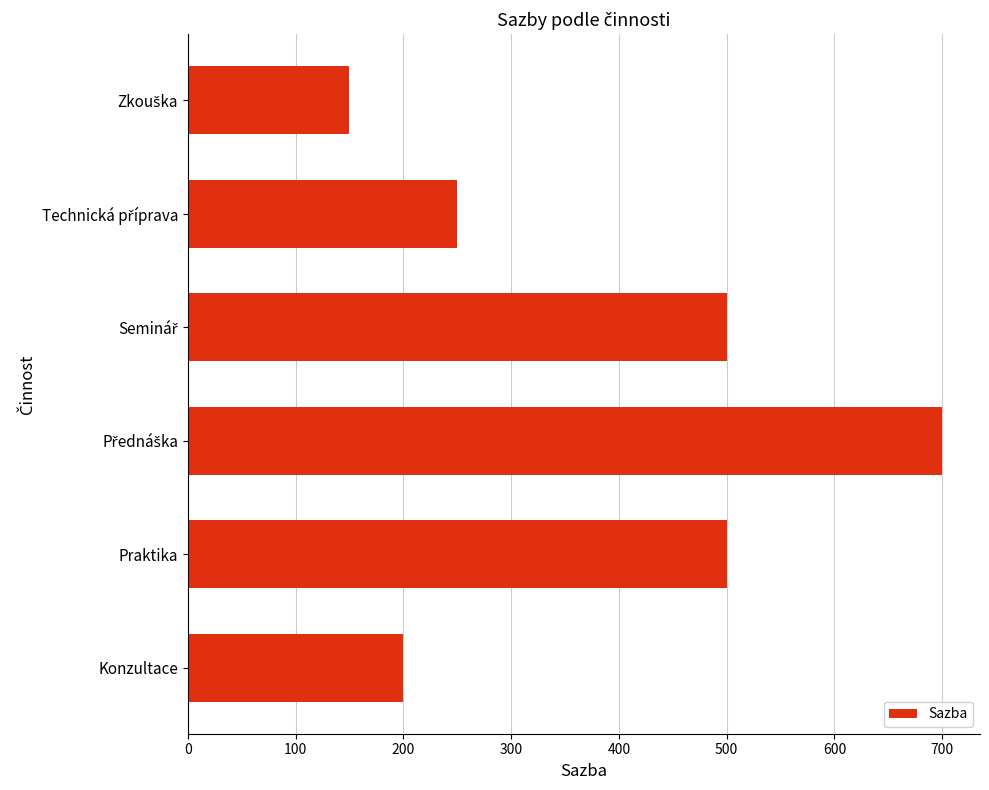

Is it true that the value at Praktika is 500?

True